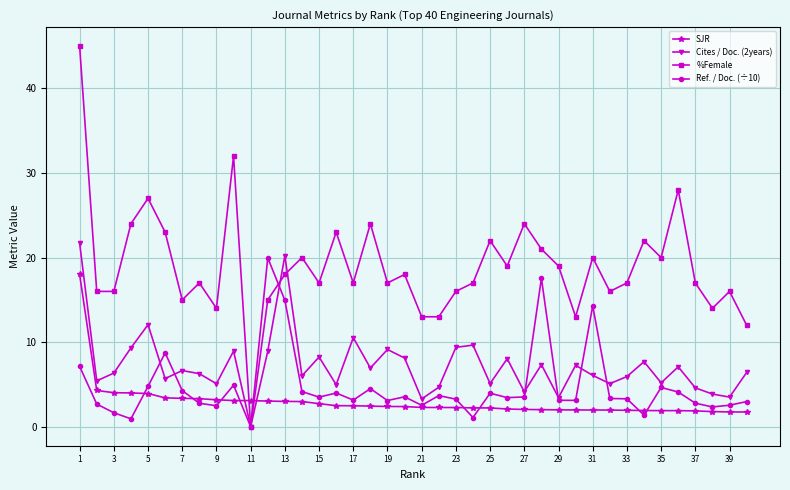

How many categories are shown in the chart?

40